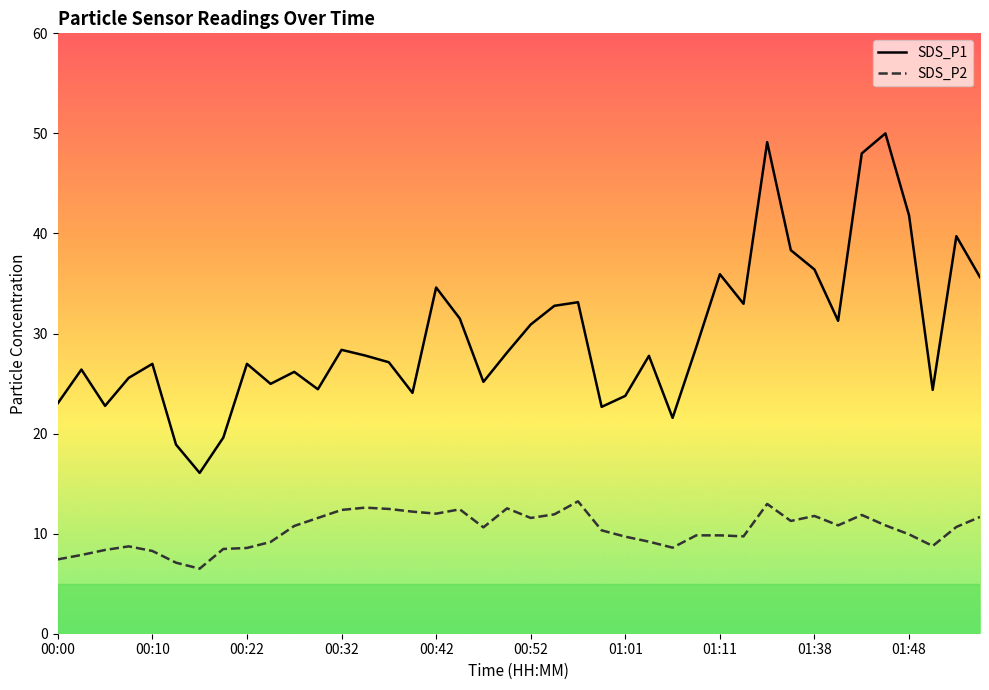

True or false: SDS_P2 and SDS_P1 cross at least once.

False